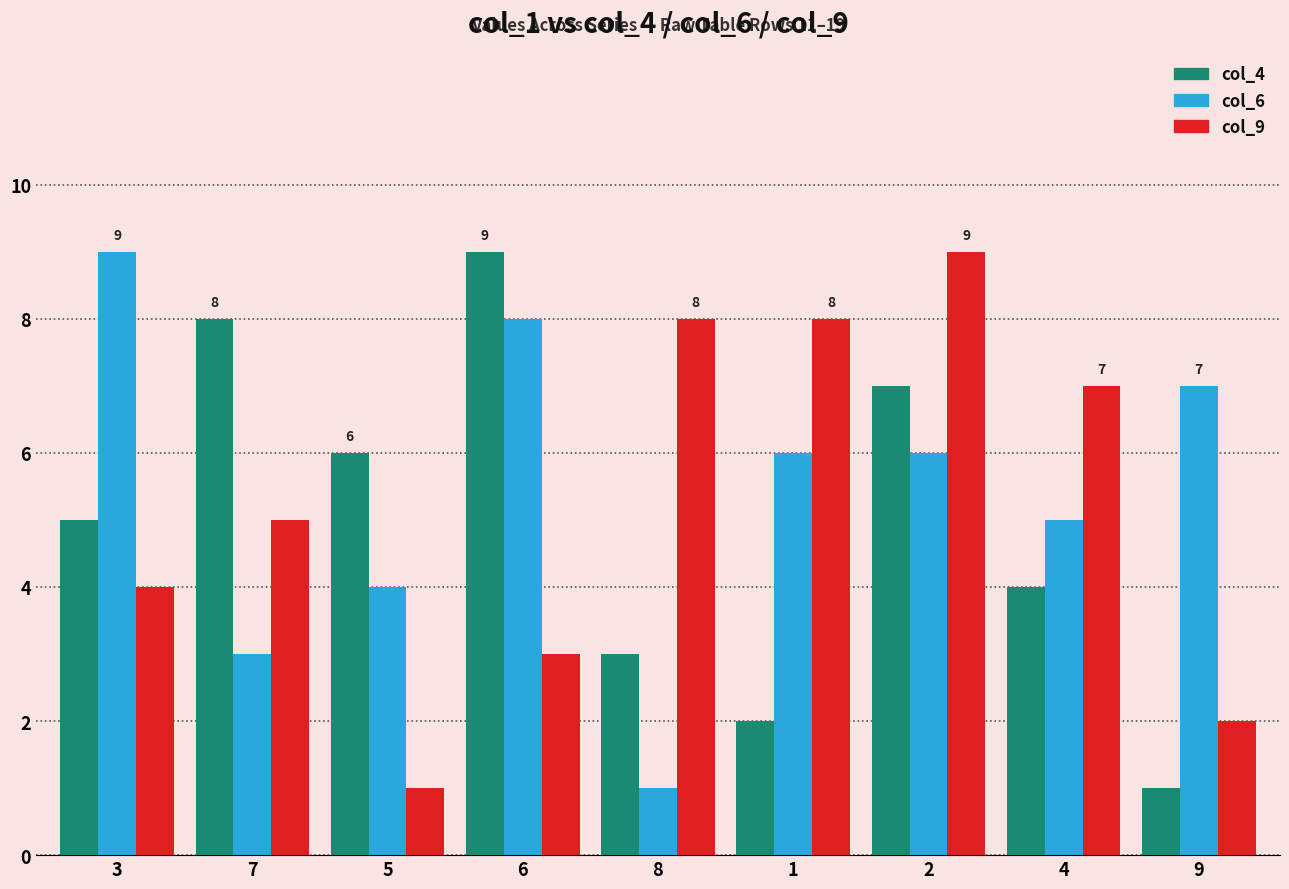

What is the difference between the maximum and minimum values in the col_4 series?

8